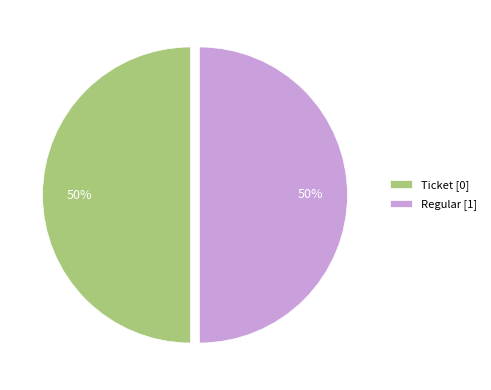

What percentage is the Regular [1] slice, to the nearest percent?

50%